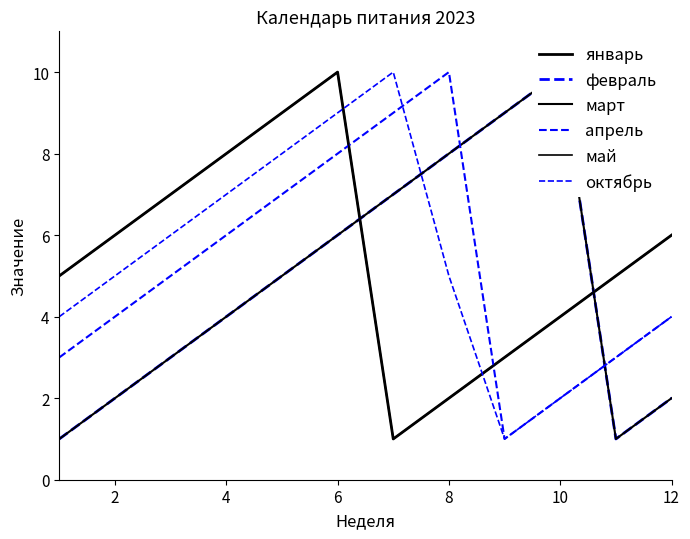

In январь, how many points are lower than both neighbors (excluding endpoints)?

1